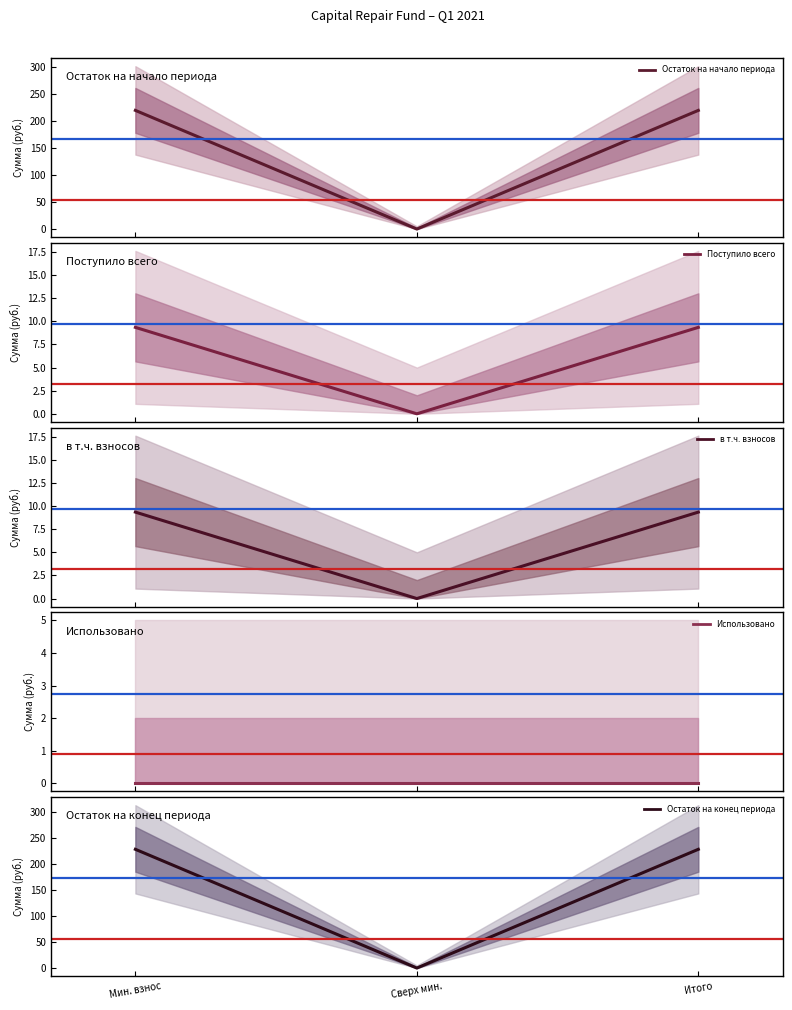

How many data points does each series have?

3